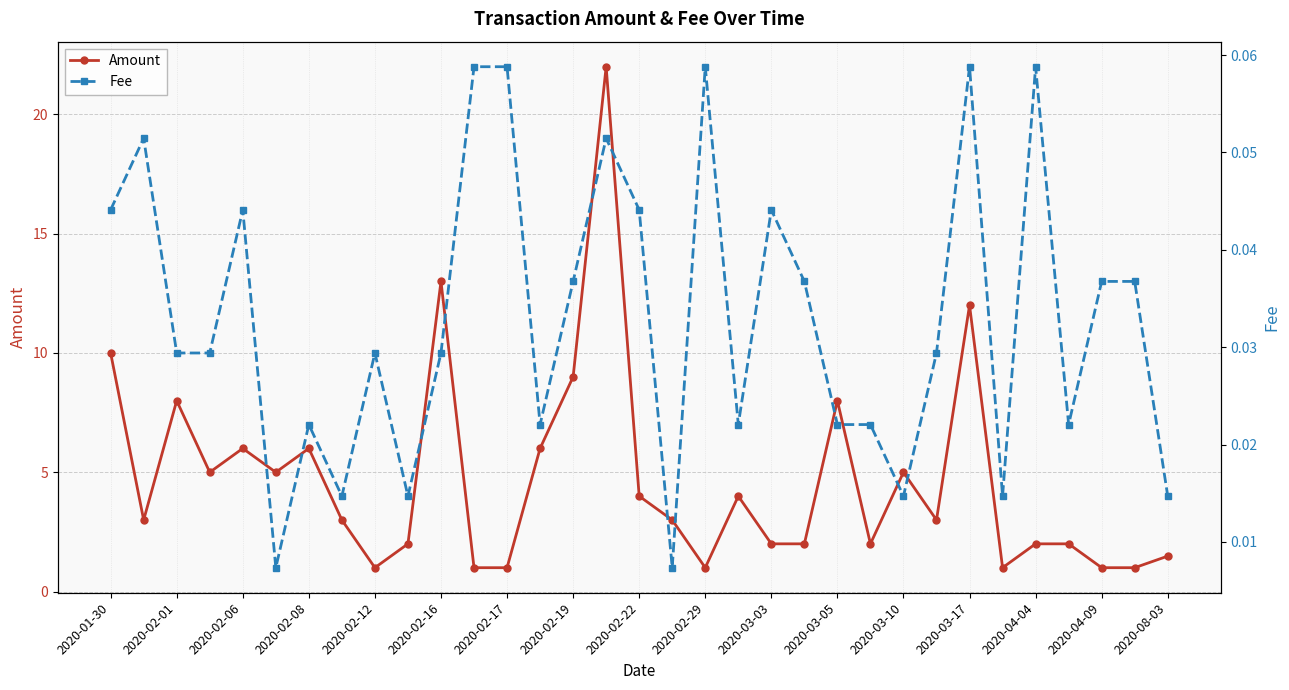

True or false: Amount has a value of 0.5 at 2020-03-03.

False